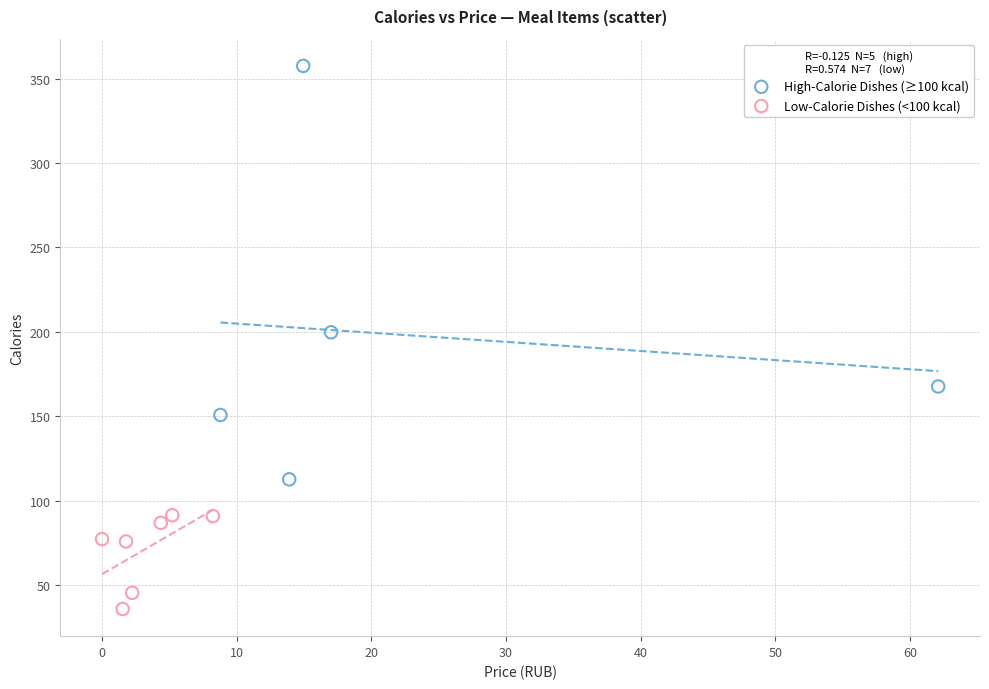

Which series has the widest spread of Y values?

High-Calorie Dishes (≥100 kcal)